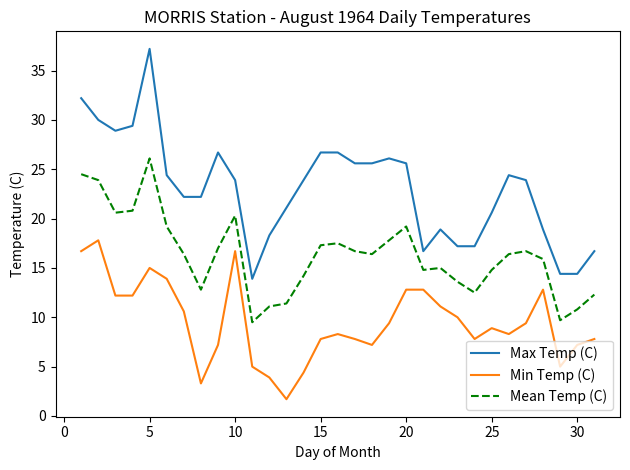

True or false: Max Temp (C) and Mean Temp (C) intersect in this chart.

False